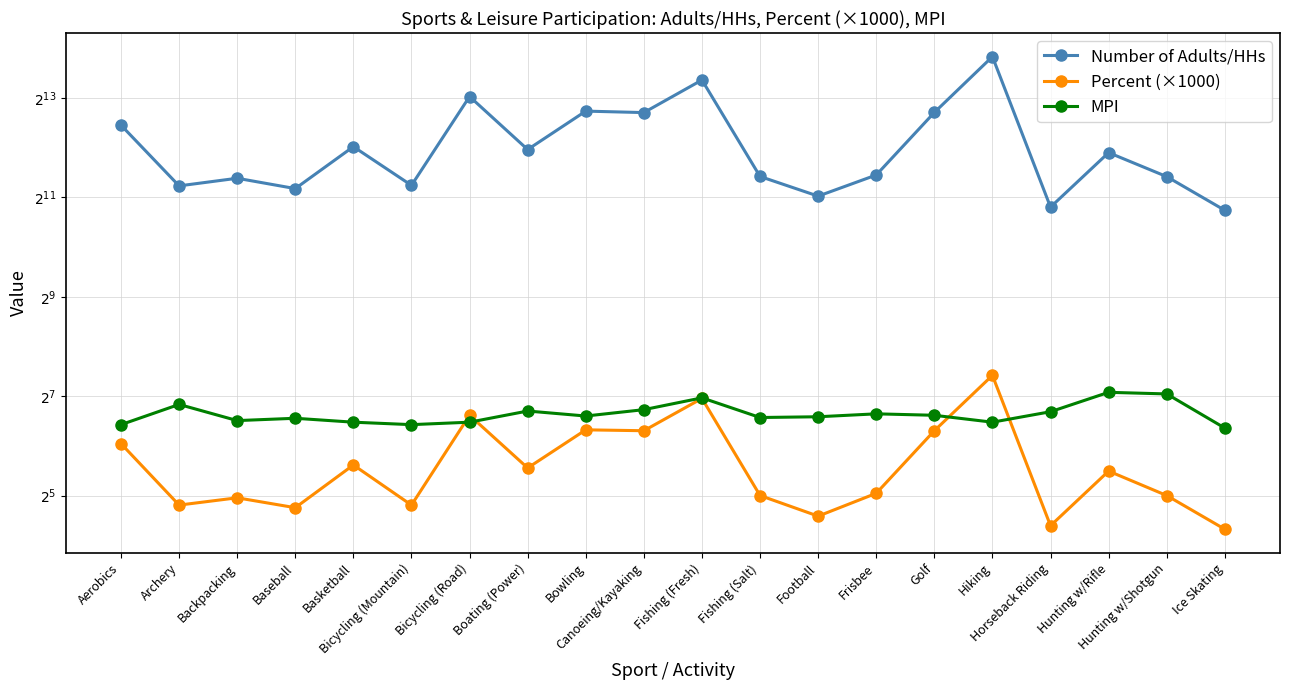

True or false: MPI has more than 2 points higher than both neighbors.

True